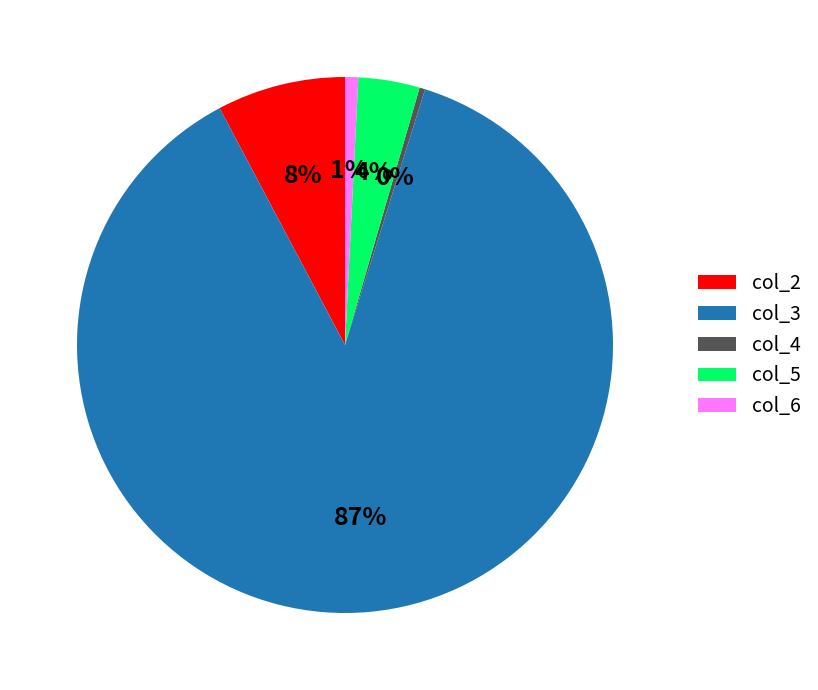

True or false: col_3 accounts for 87% of the total.

True